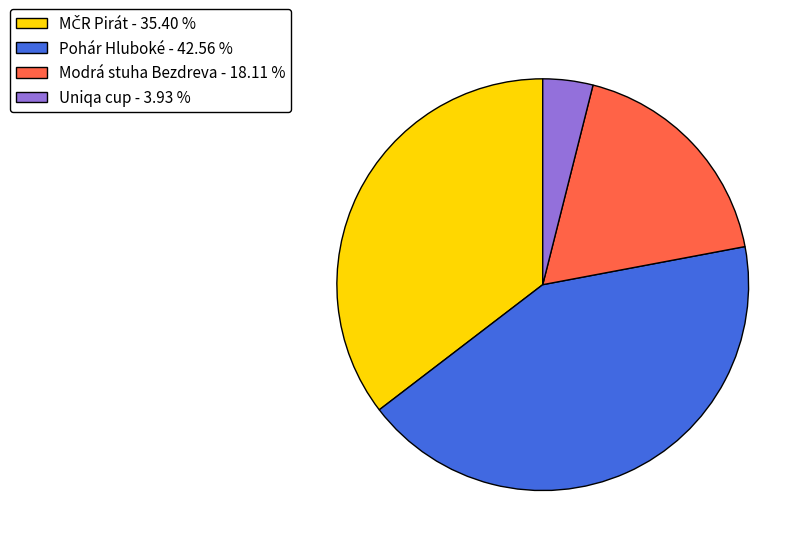

What is the ratio of the value at Pohár Hluboké - 42.56 % to the value at Uniqa cup - 3.93 %?

10.8